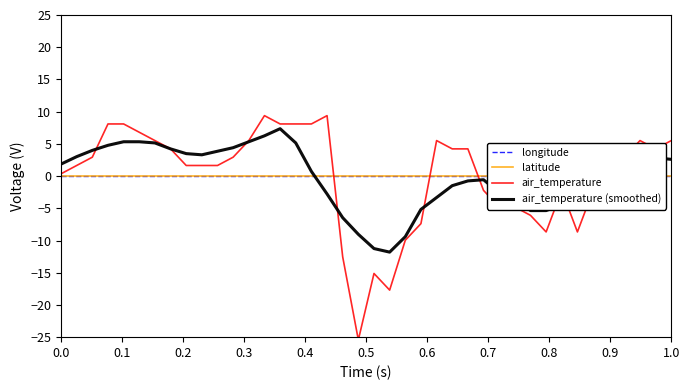

What is the highest value of the air_temperature series?

9.4